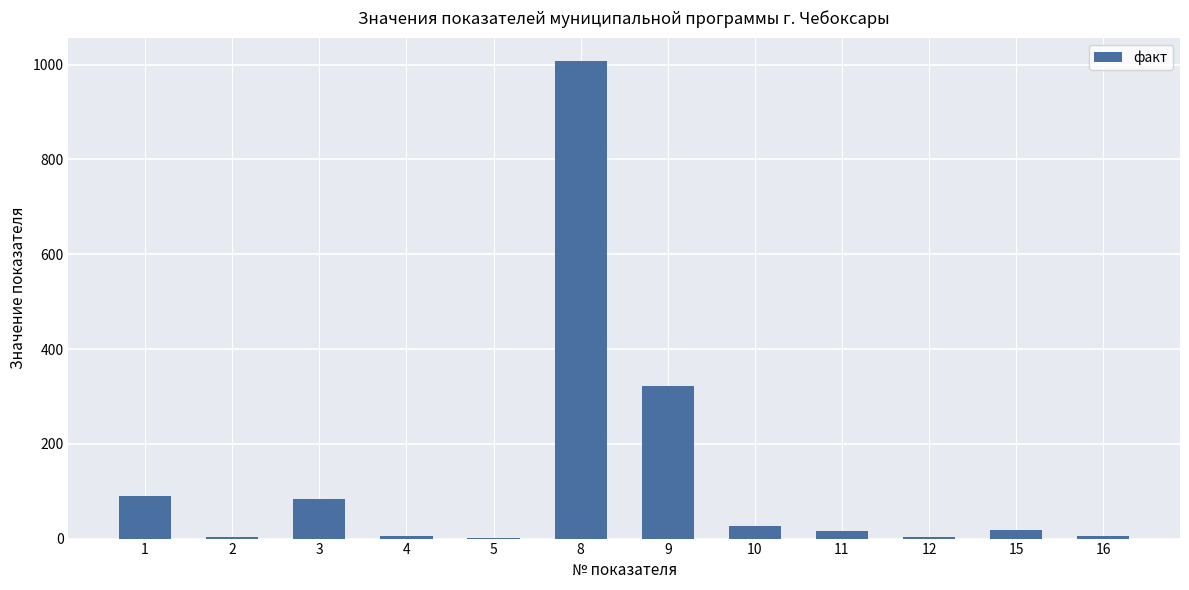

The value at 9 is 71.8. True or false?

False